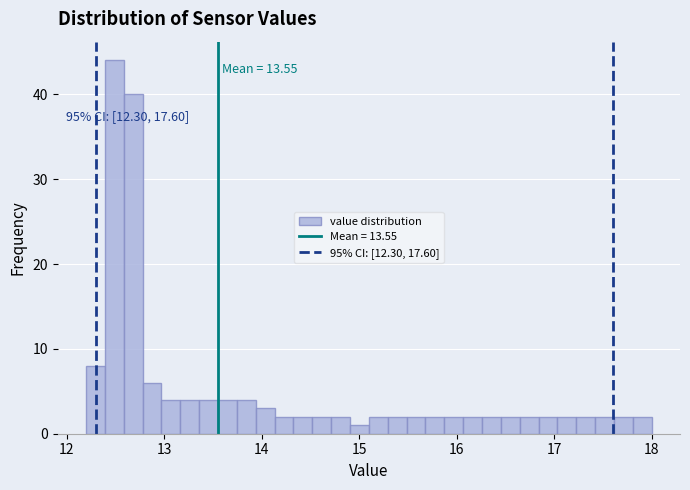

Around what value on the x-axis is the tallest bar? Give the approximate position of its centre, as read against the axis.

12.5